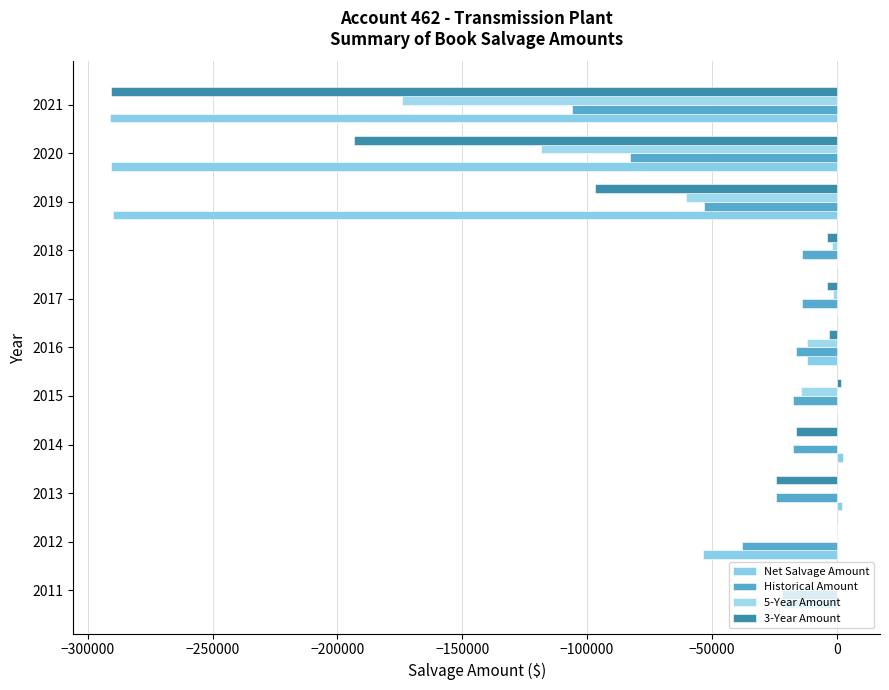

What are all the series names shown in the legend?

Net Salvage Amount, Historical Amount, 5-Year Amount, 3-Year Amount